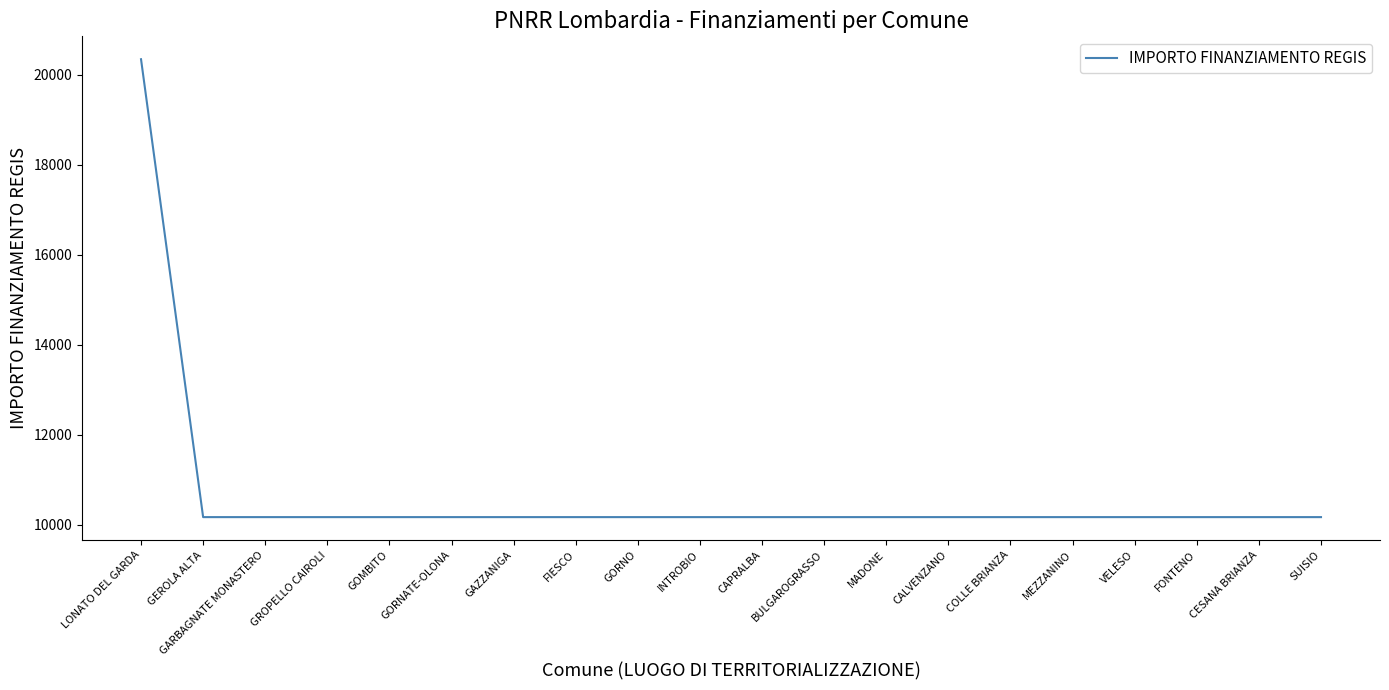

What value does the data have at BULGAROGRASSO, to the nearest 100?

10200